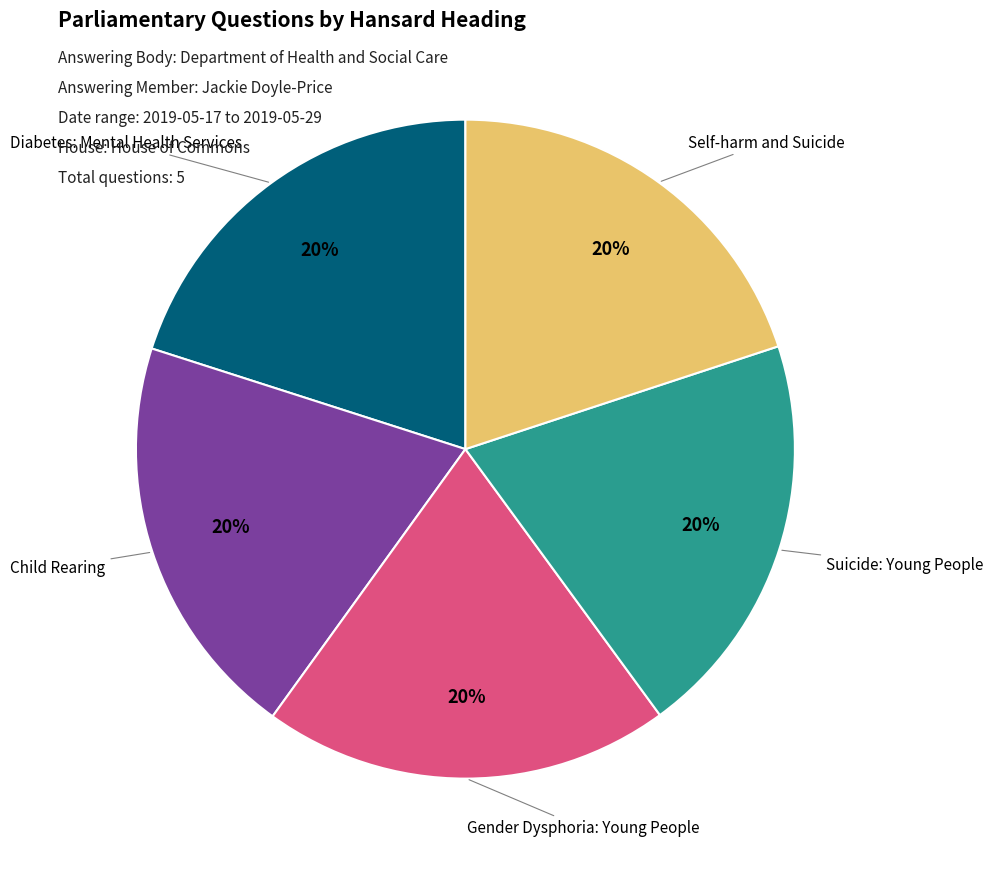

To the nearest percent, what percentage of the pie is Diabetes: Mental Health Services?

20%